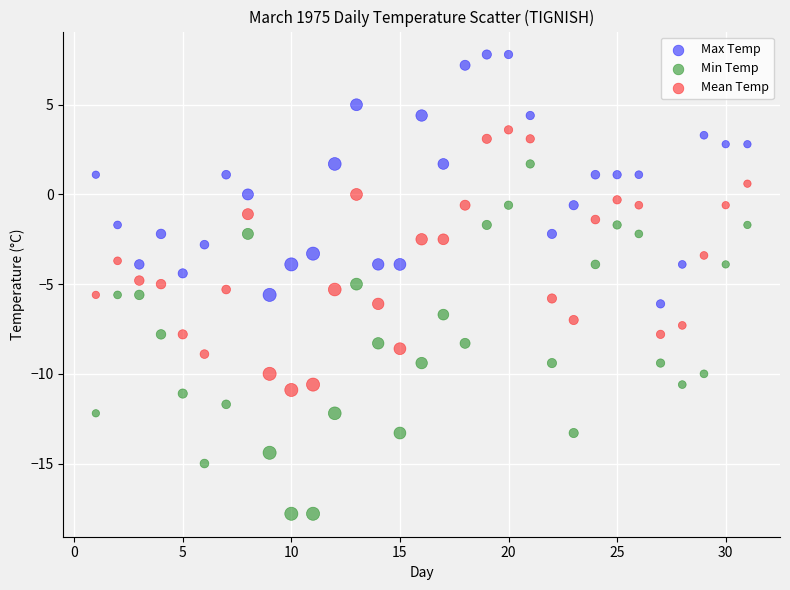

What are all the series names shown in the legend?

Max Temp, Min Temp, Mean Temp